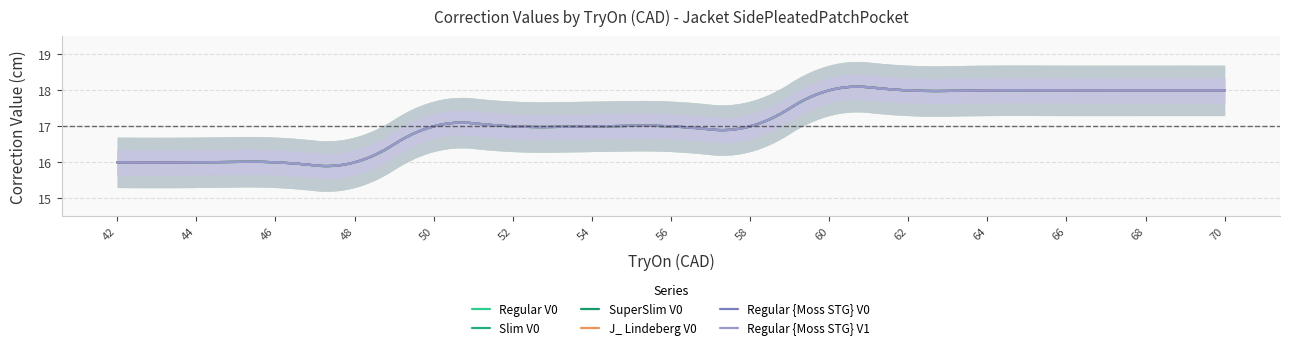

What is the value of the Regular V0 point at the 4th from the left?

16